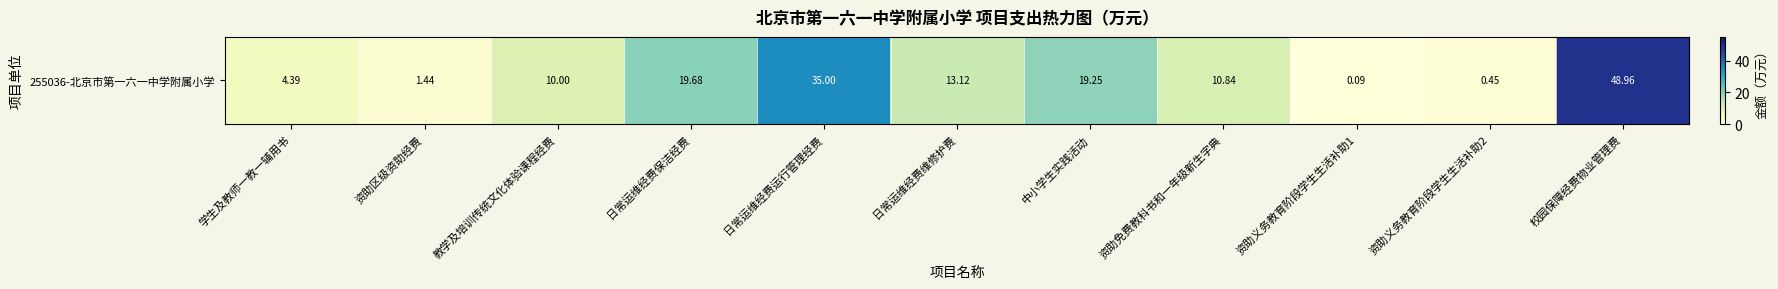

Where is the data nearest to the value 24?

日常运维经费保洁经费